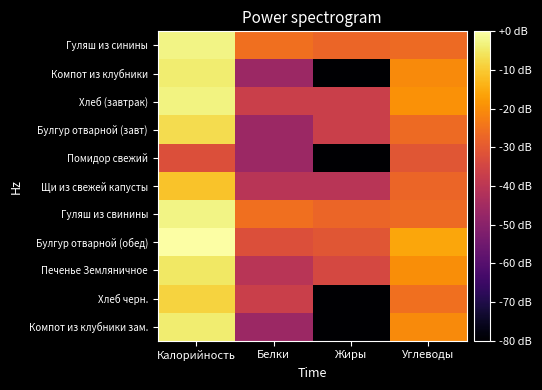

Which series has the largest total across all categories?

Булгур отварной (обед)